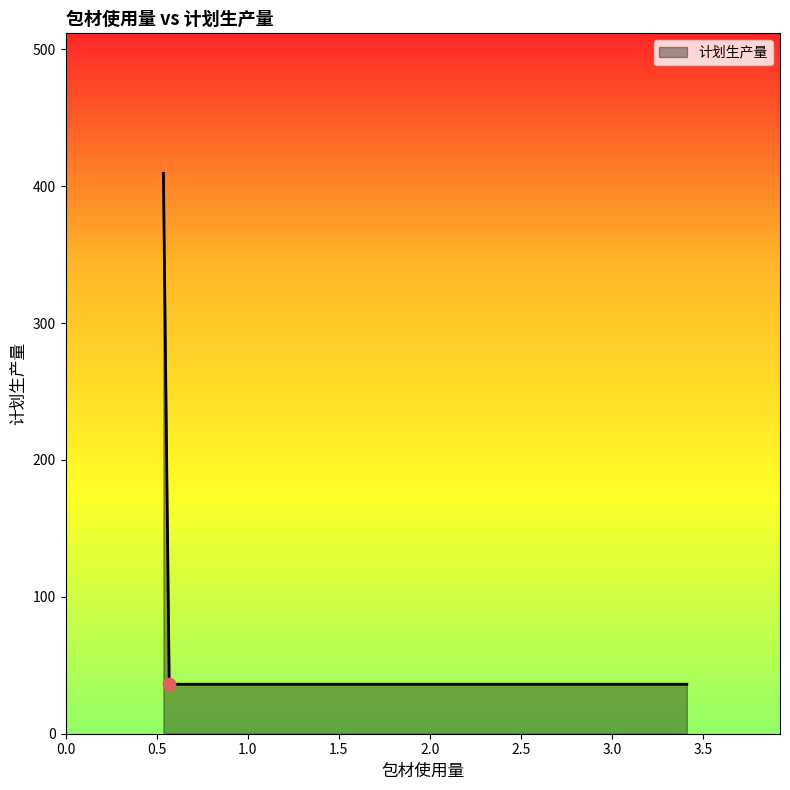

What is the smallest value displayed?

36.1